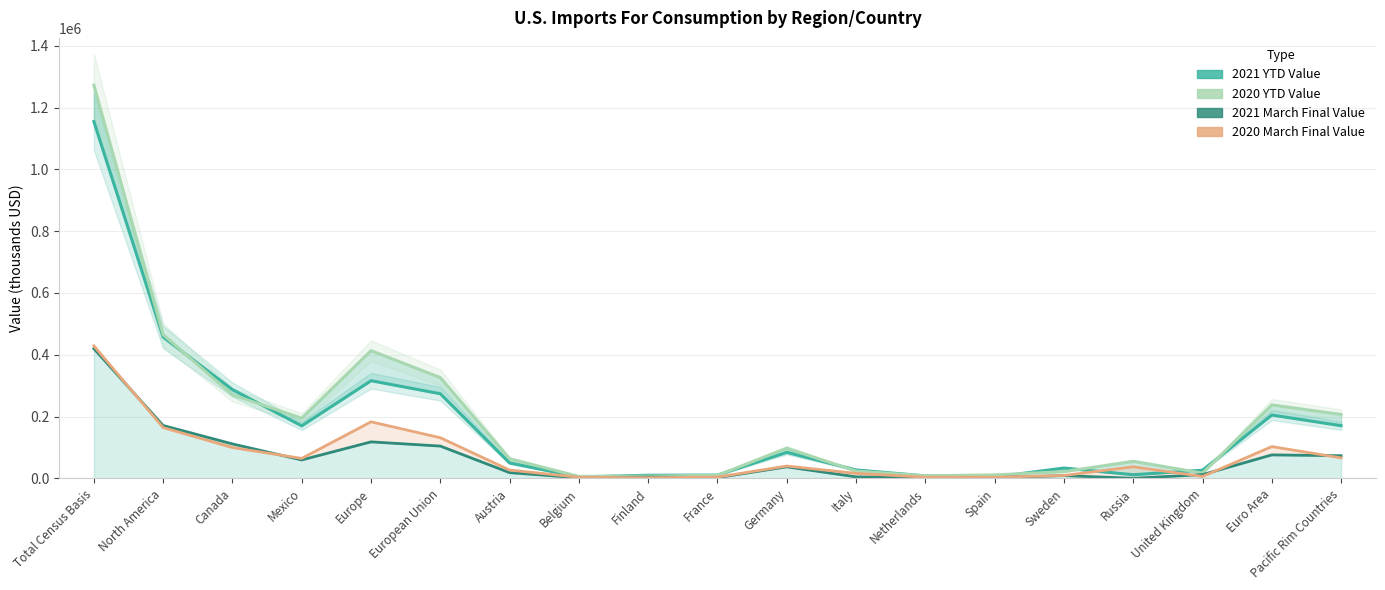

What is the difference between the maximum and minimum values in the 2021 March Final Value series?

419526